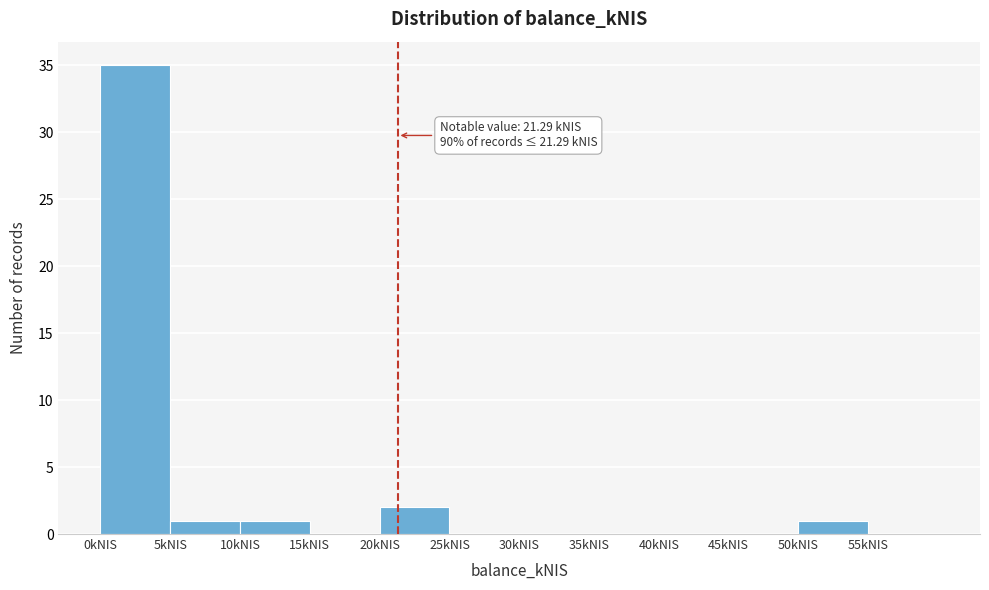

Which range on the x-axis has the tallest bar?

0 to 5